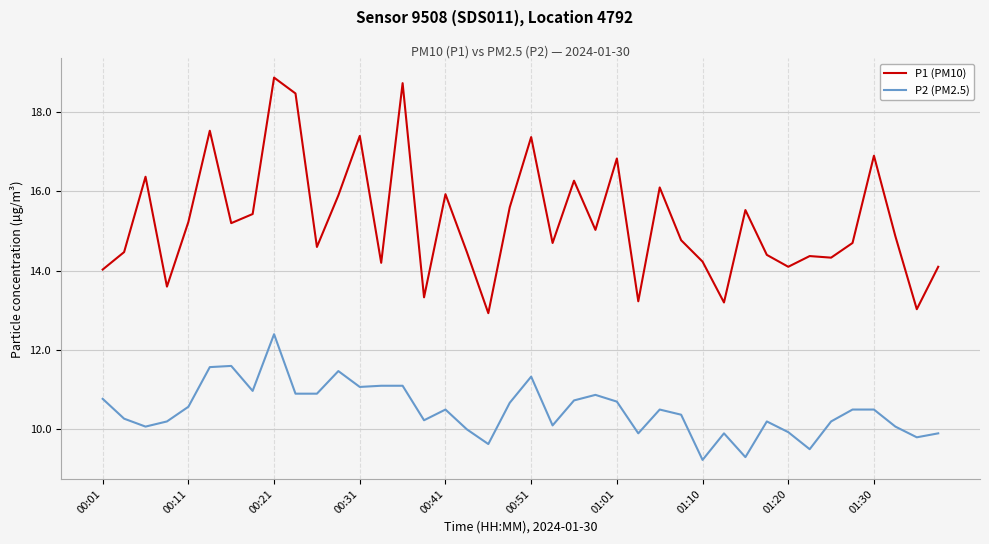

At how many categories does at least one series exceed 11?

40